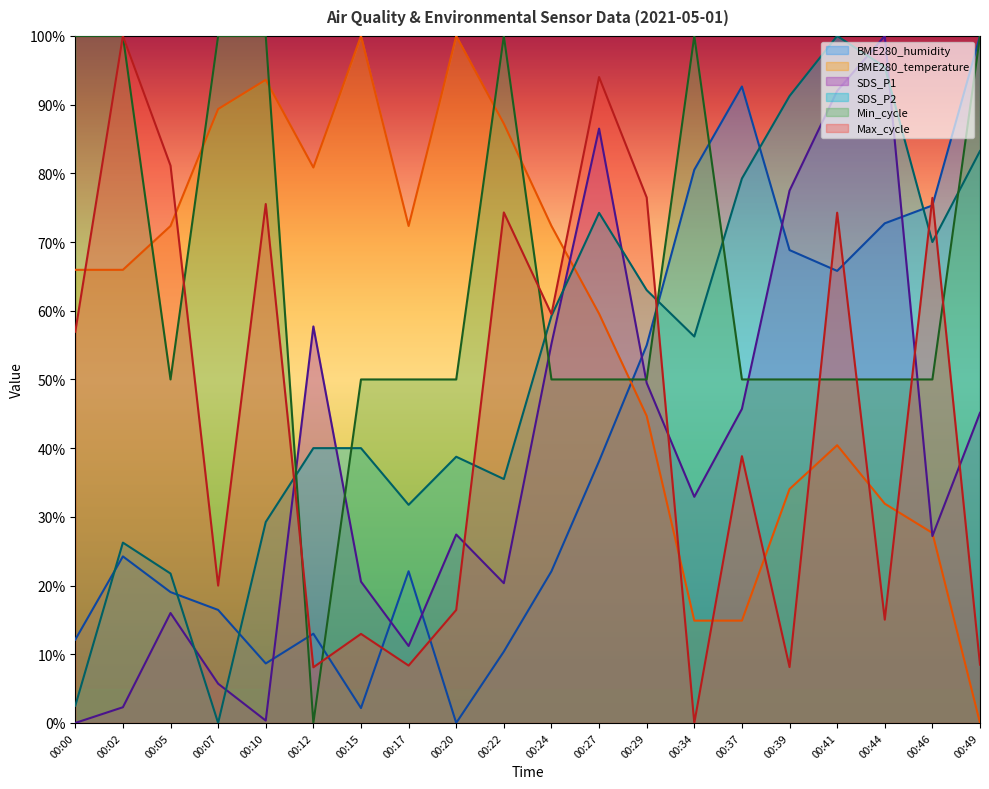

True or false: BME280_humidity and Max_cycle intersect in this chart.

True